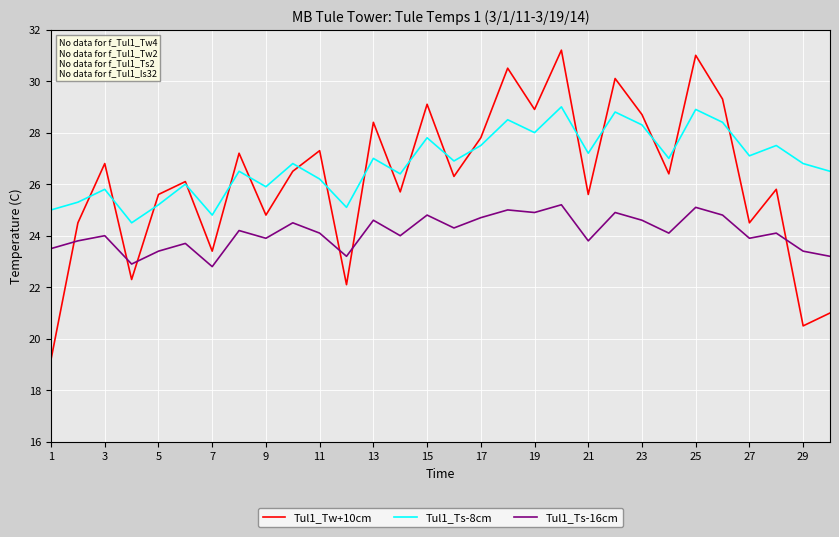

Rank the series by their average value, from highest to lowest.

Tul1_Ts-8cm, Tul1_Tw+10cm, Tul1_Ts-16cm